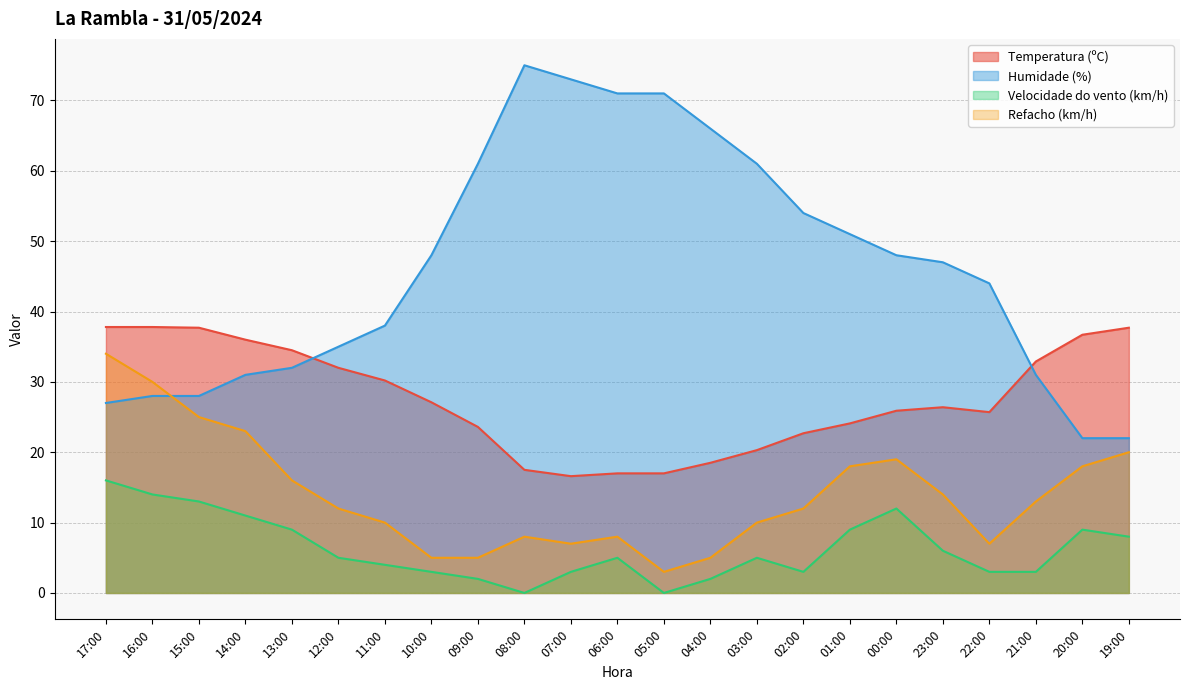

What position from the left is 17:00?

1